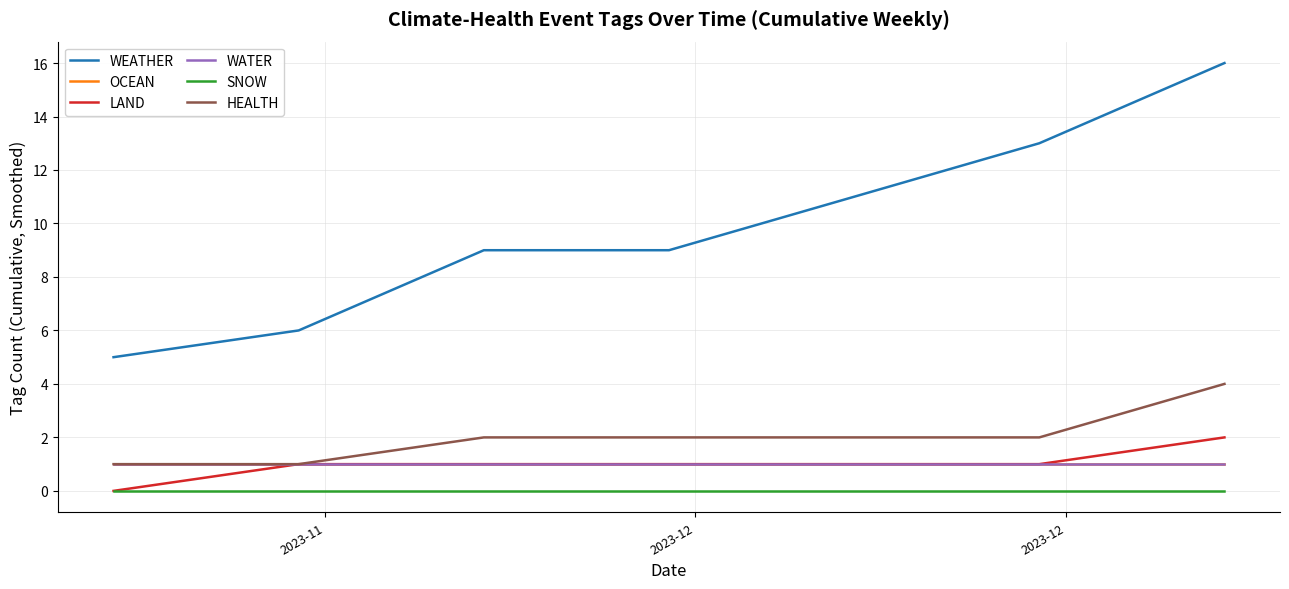

Does the chart have visible grid lines?

Yes